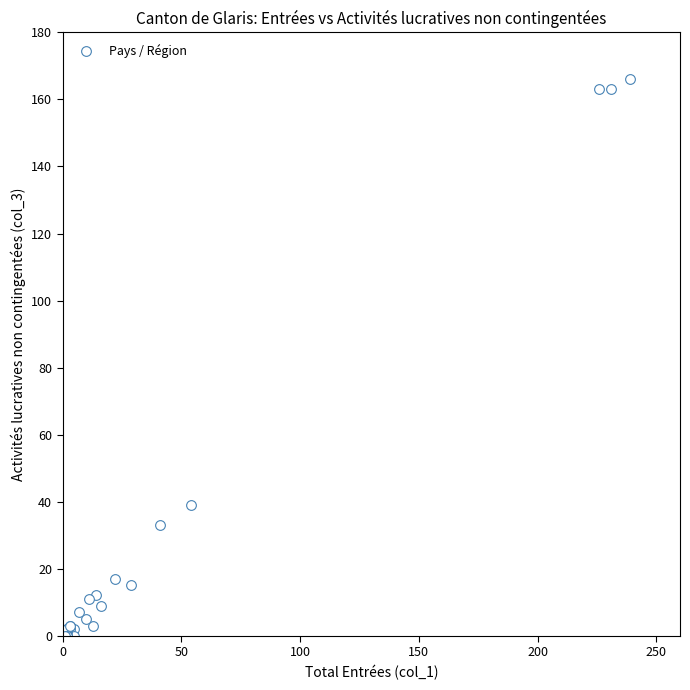

What Y value in the scatter plot is closest to 83?

39